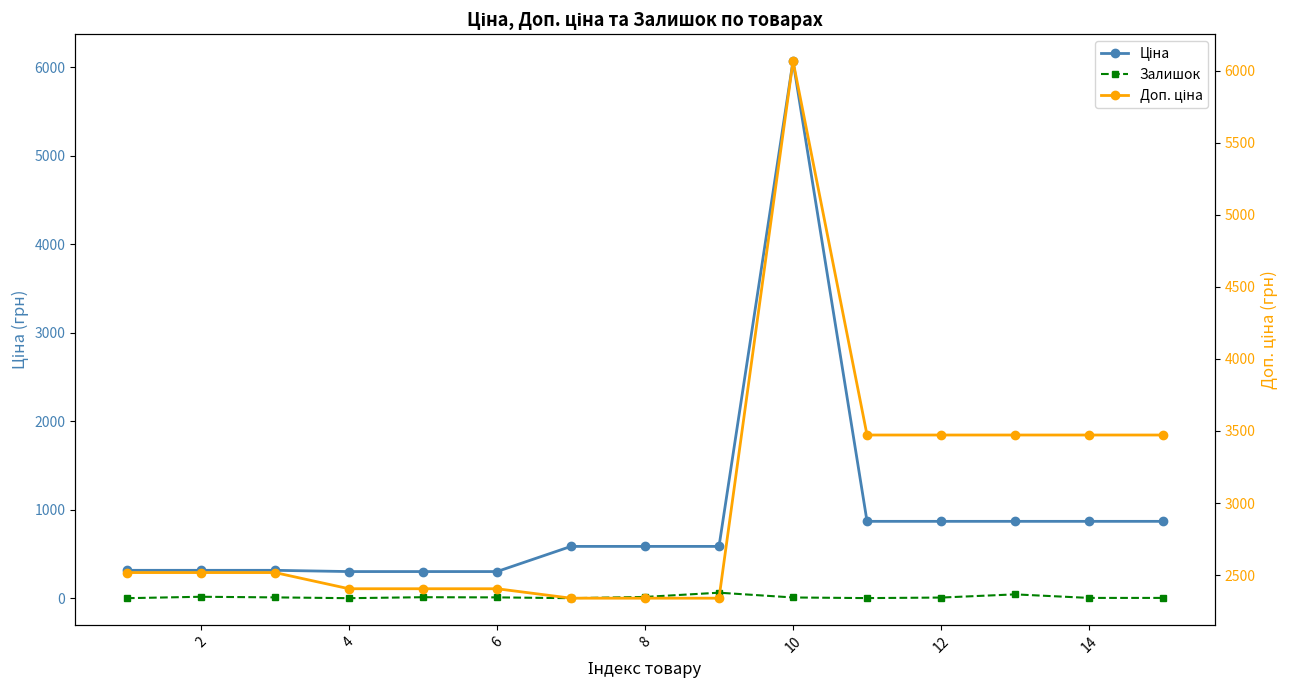

What is the highest value of the Залишок series?

62.0